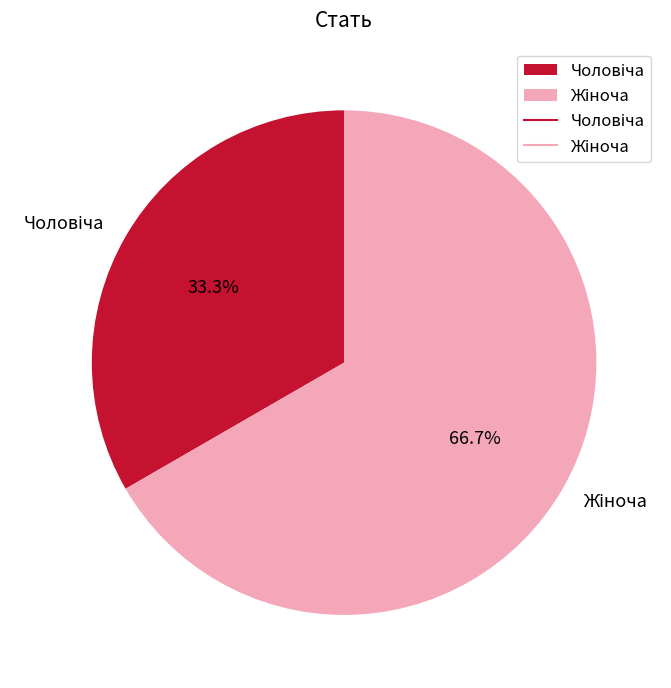

Is there any slice that represents more than half of the pie?

Yes